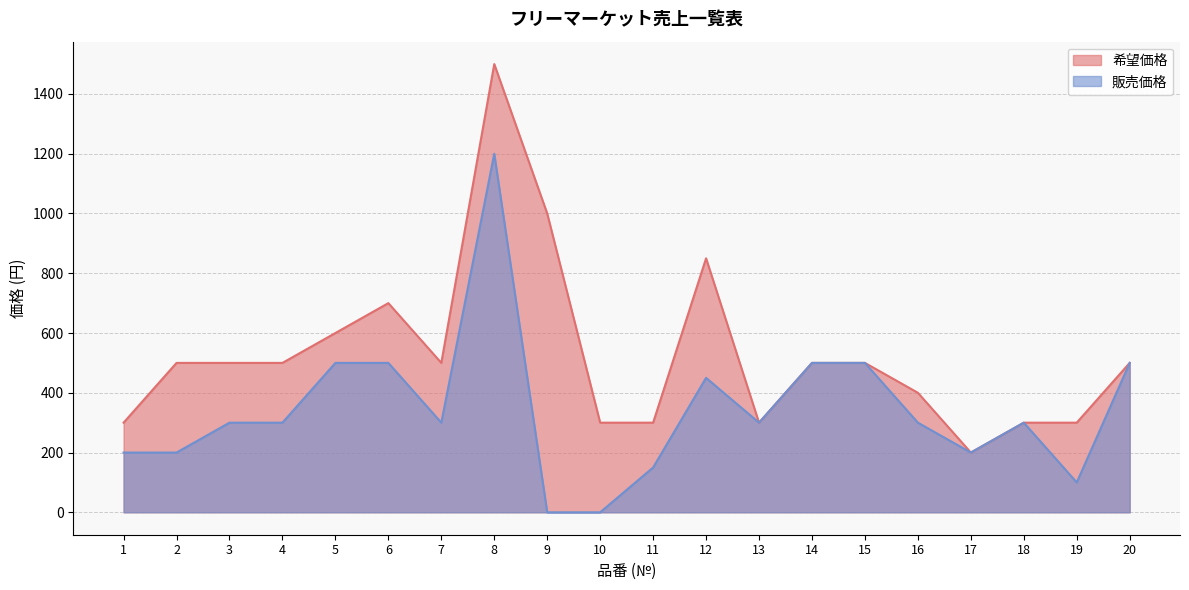

What is the highest value of the 希望価格 series?

1500